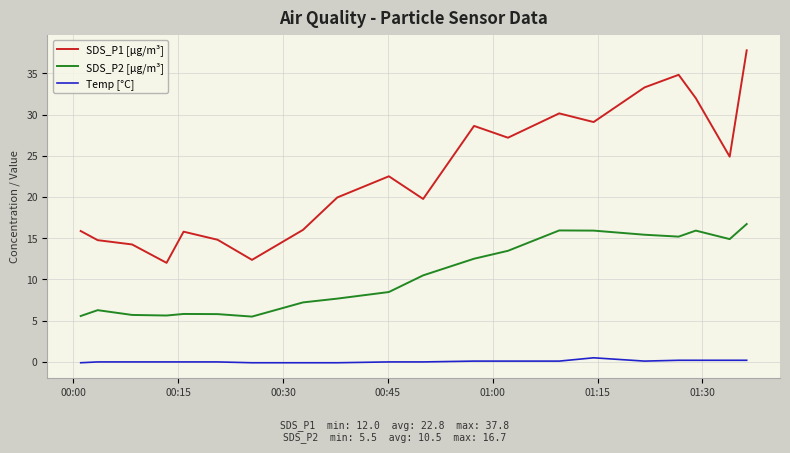

Rank the series by their average value, from lowest to highest.

Temp [°C], SDS_P2 [µg/m³], SDS_P1 [µg/m³]